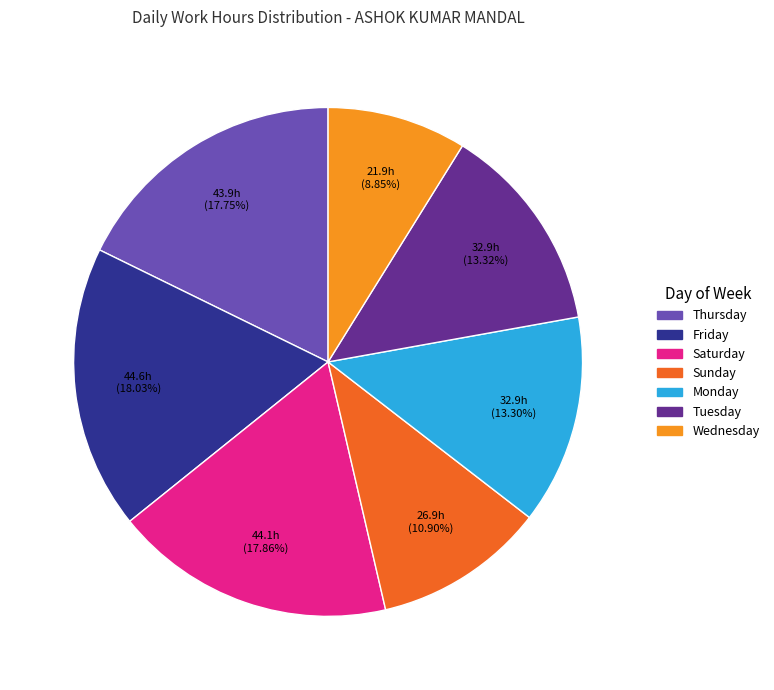

Does any single category account for the majority?

No